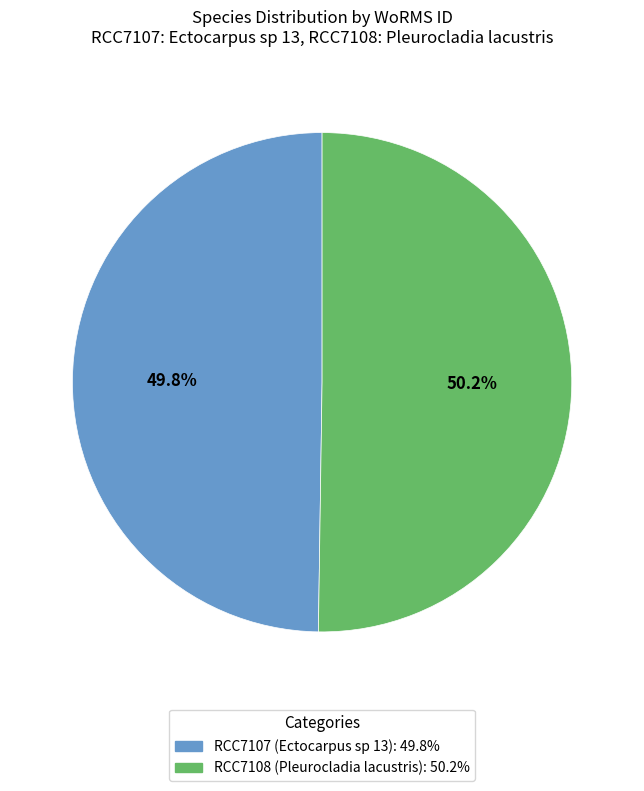

Does any single category account for the majority?

Yes